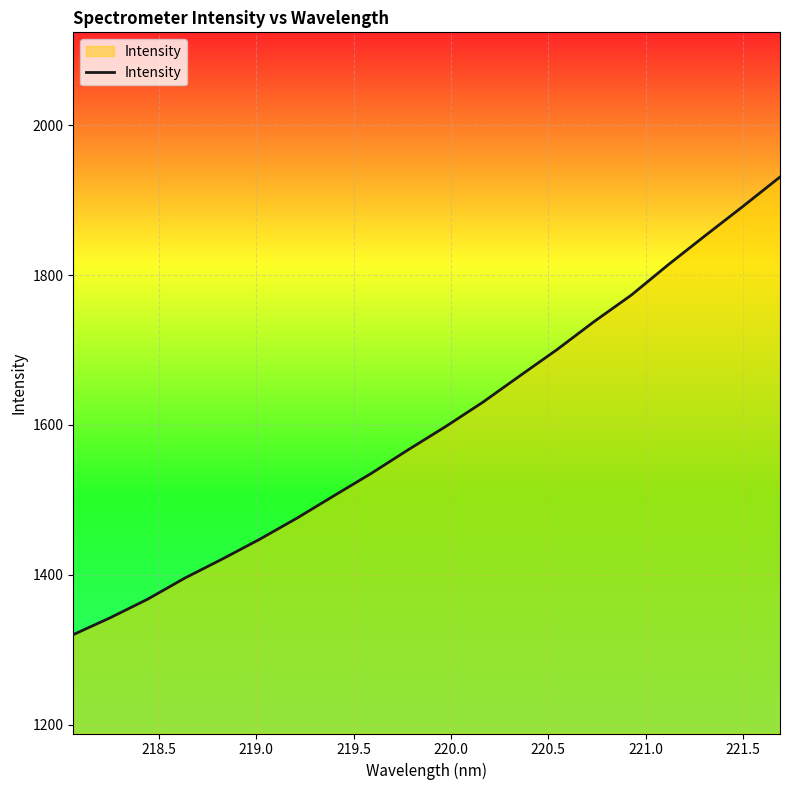

What is the difference between the maximum and minimum values?

610.8